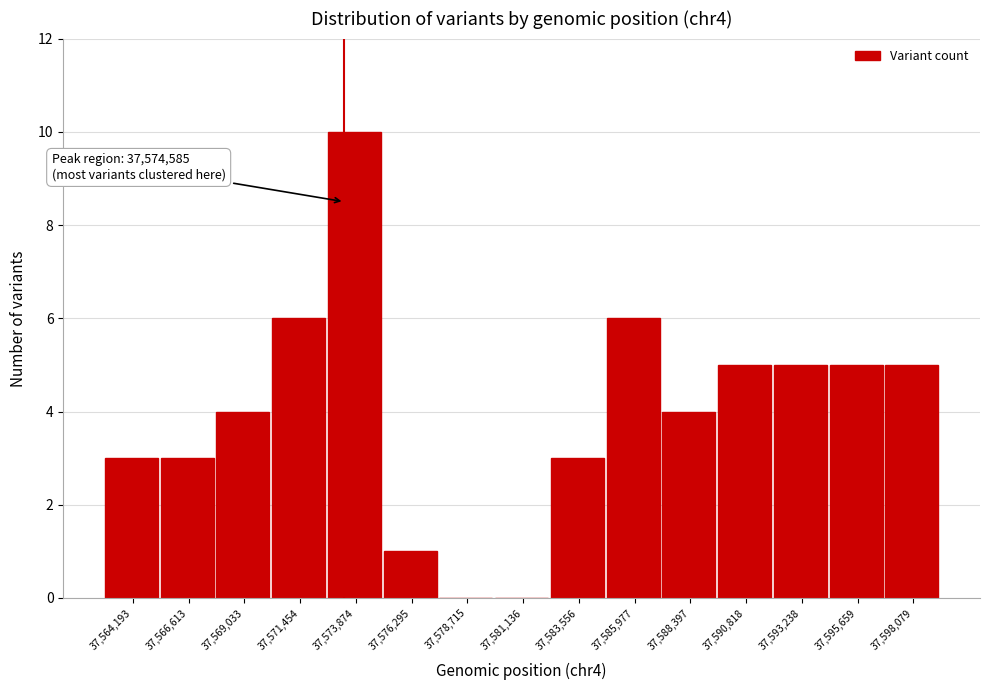

Reading right to left, extract all data points from this chart.

37,598,079=5	37,595,659=5	37,593,238=5	37,590,818=5	37,588,397=4	37,585,977=6	37,583,556=3	37,581,136=0	37,578,715=0	37,576,295=1	37,573,874=10	37,571,454=6	37,569,033=4	37,566,613=3	37,564,193=3